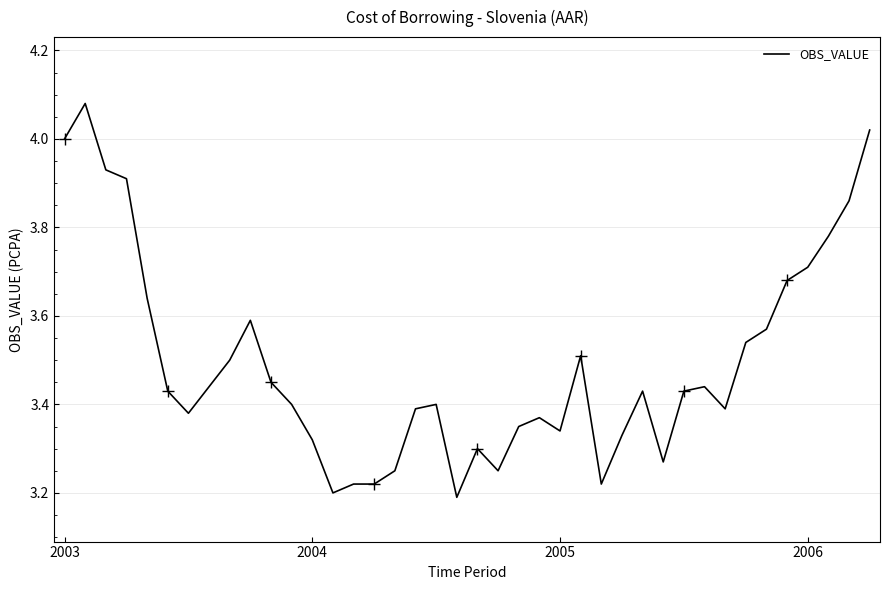

List the labels in order of value, smallest first.

19, 13, 14, 15, 26, 16, 21, 29, 20, 12, 27, 24, 22, 23, 6, 17, 32, 11, 18, 5, 28, 30, 7, 31, 10, 8, 25, 33, 34, 9, 4, 35, 36, 37, 38, 2006, 2005, 2003, 39, 2004